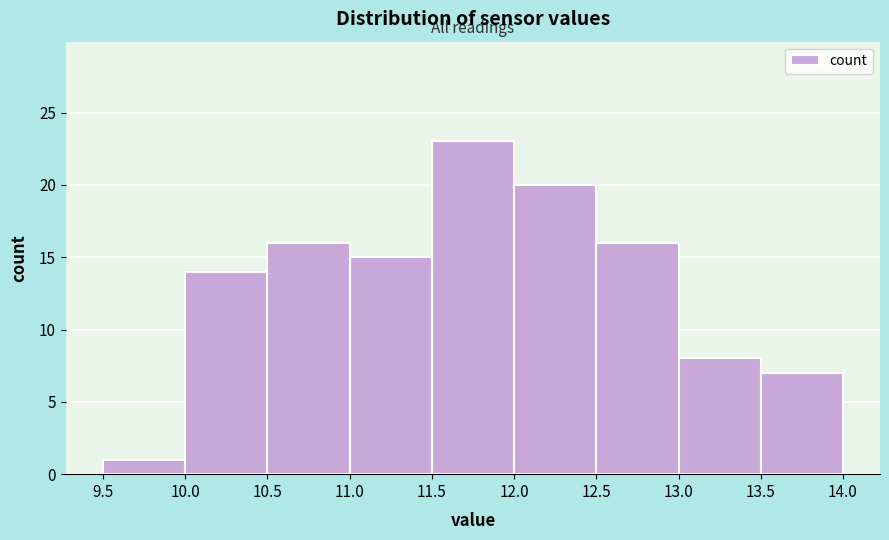

Reading left to right, list every bar in this chart as the range it spans on the x-axis followed by its height. The values are not printed on the chart, so give them approximately, as read against the axis.

9.5 to 10.0: 1
10.0 to 10.5: 14
10.5 to 11.0: 16
11.0 to 11.5: 15
11.5 to 12.0: 23
12.0 to 12.5: 20
12.5 to 13.0: 16
13.0 to 13.5: 8
13.5 to 14.0: 7